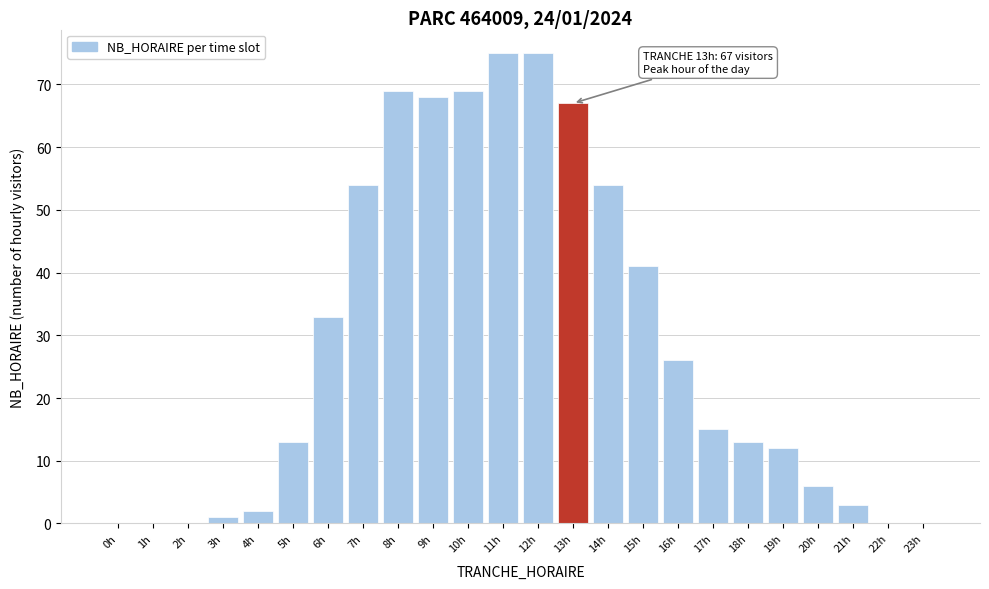

Reading right to left, list all the values displayed in this chart.

23h=0	22h=0	21h=3	20h=6	19h=12	18h=13	17h=15	16h=26	15h=41	14h=54	13h=67	12h=75	11h=75	10h=69	9h=68	8h=69	7h=54	6h=33	5h=13	4h=2	3h=1	2h=0	1h=0	0h=0